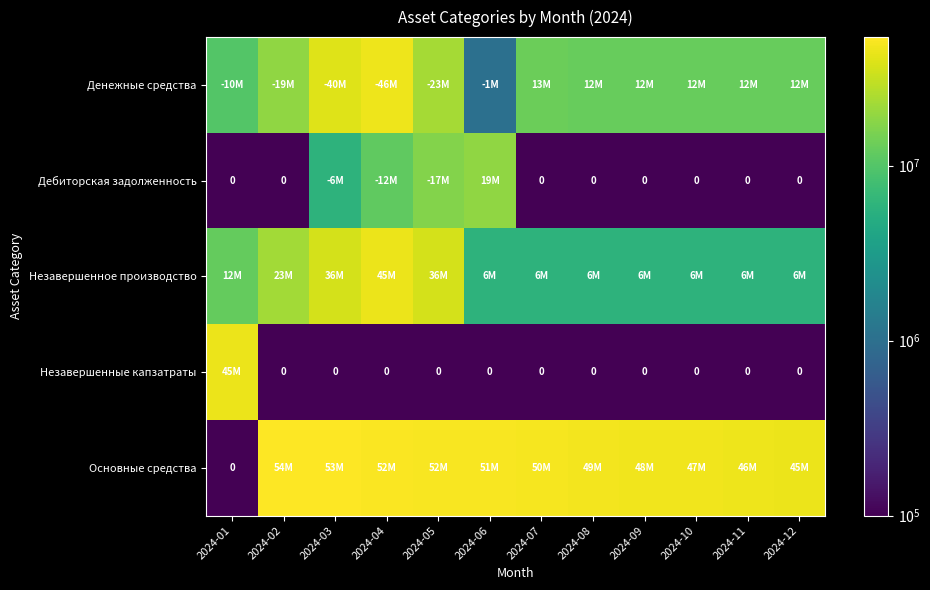

The Основные средства series shows 47896070.3 at 2024-09. True or false?

True